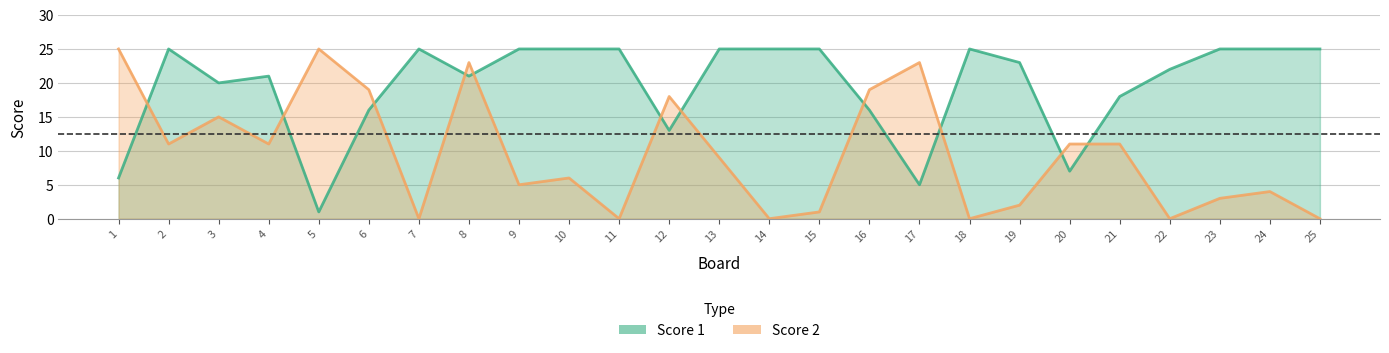

At which category does the chart reach its minimum across all series?

7